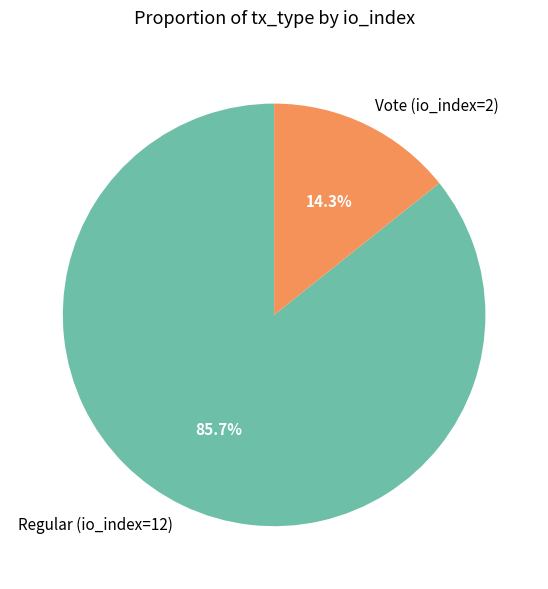

Which slice is the largest?

Regular (io_index=12)